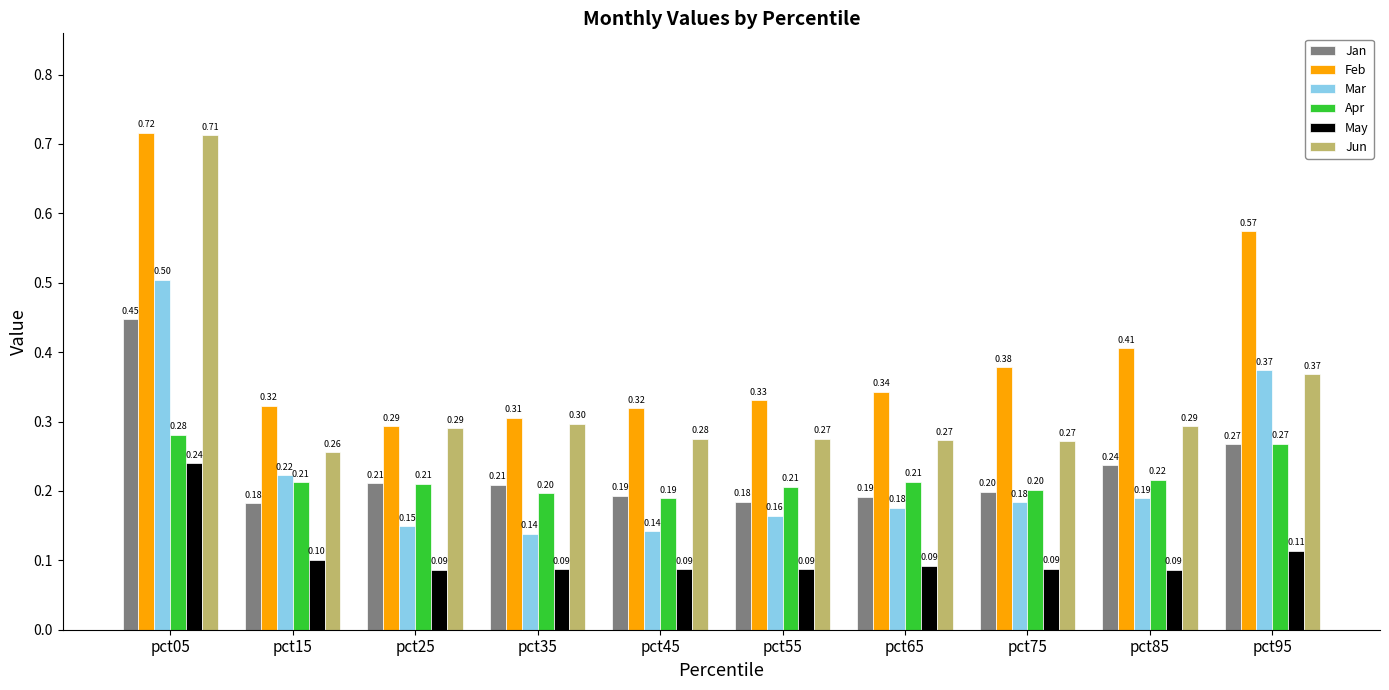

How many Feb values are between 0 and 1?

10